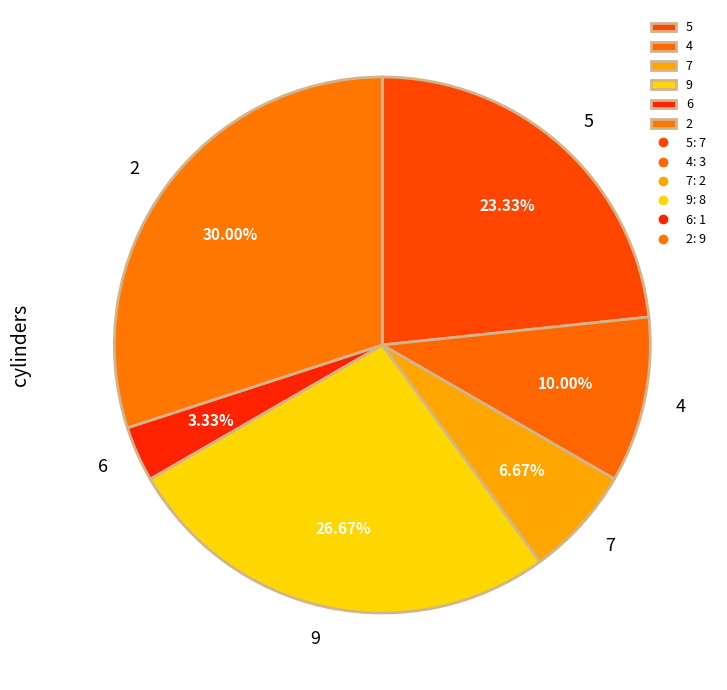

Does 2 represent more than half of the total?

No